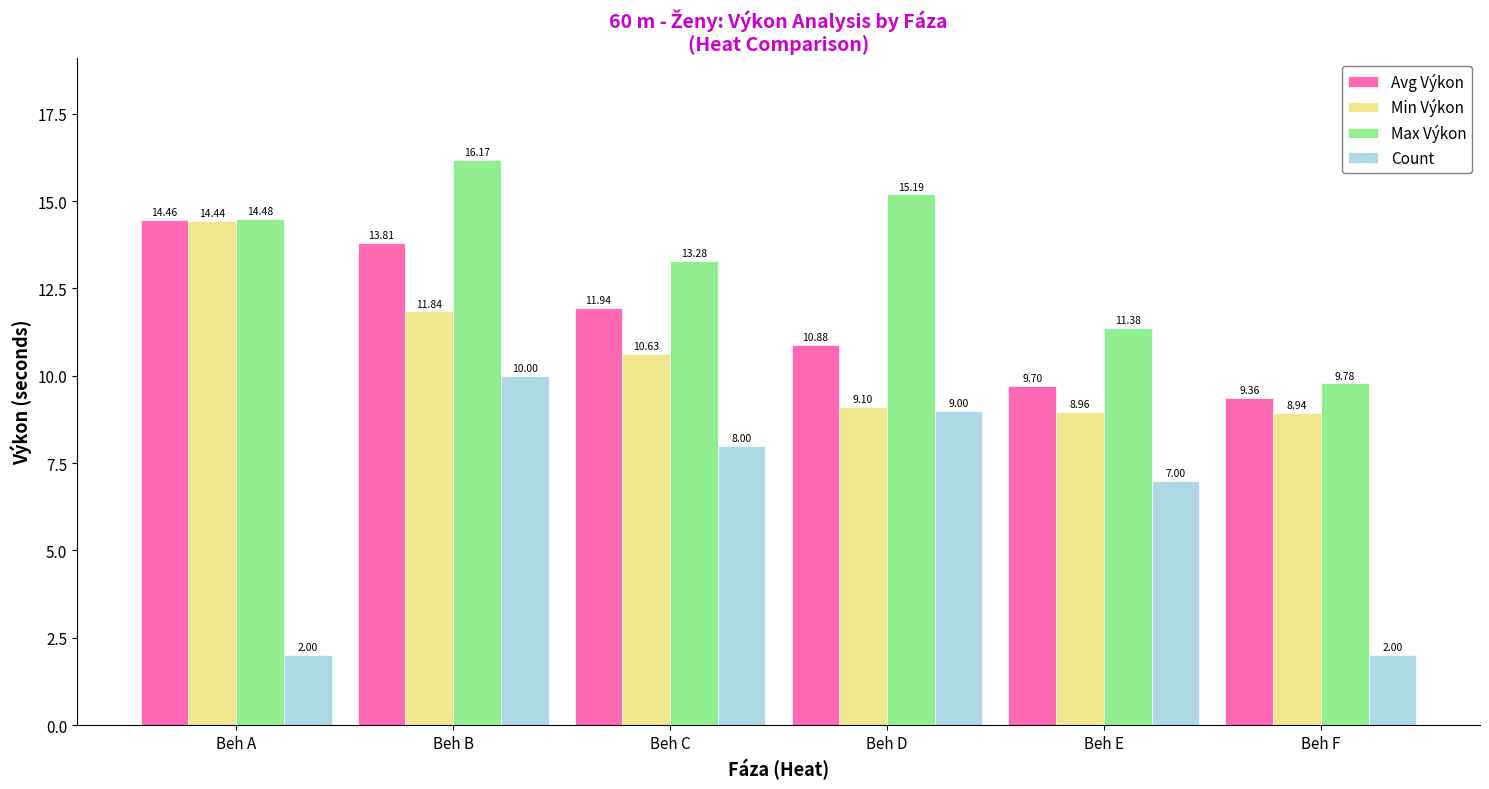

Which category has the highest value in the Min Výkon series?

Beh A